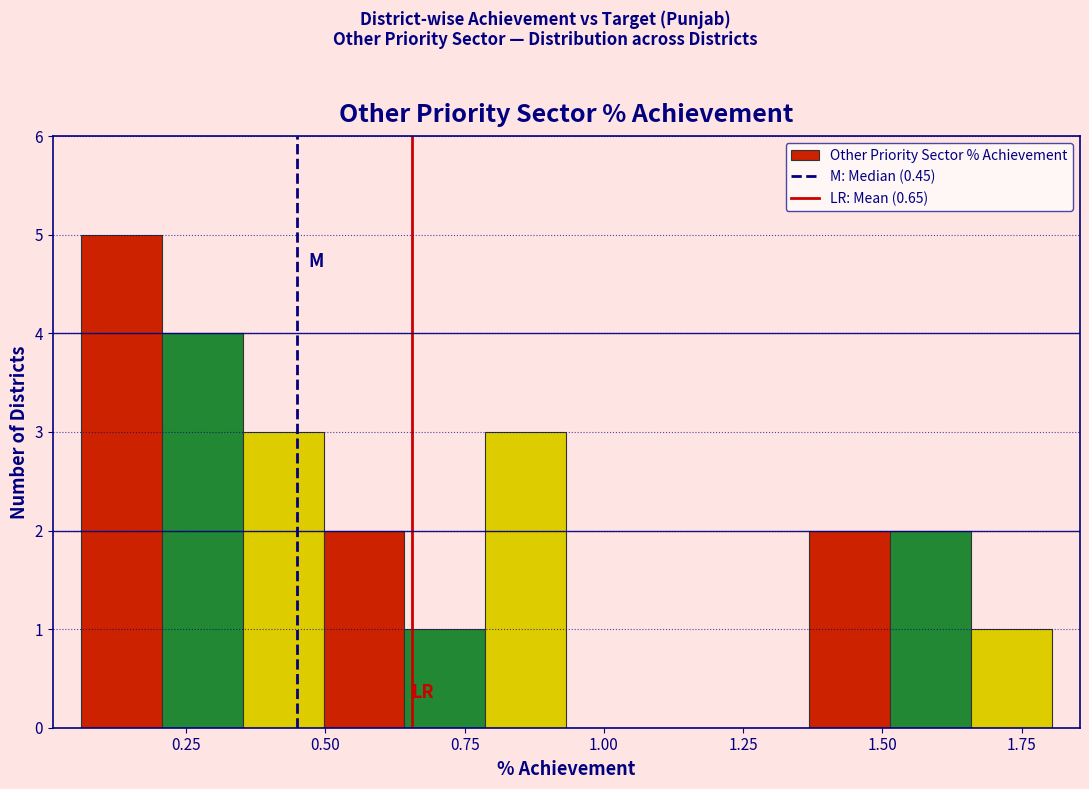

Around what value on the x-axis is the tallest bar? Give the approximate position of its centre, as read against the axis.

0.15